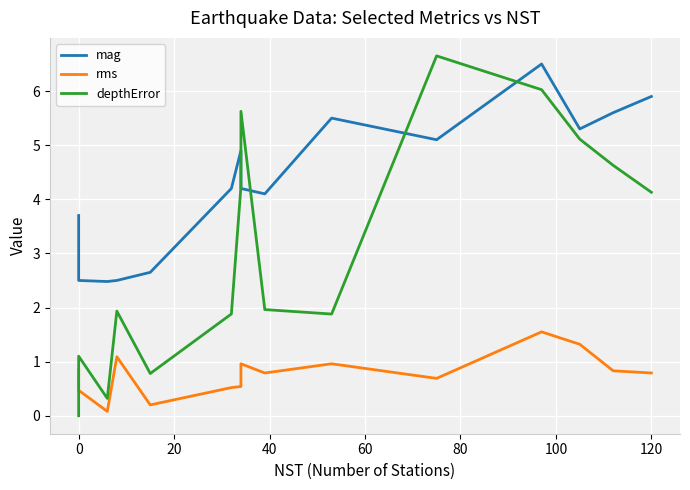

Reading right to left, list all the values displayed in this chart.

mag: 5.9	5.6	5.3	6.5	5.1	5.5	4.1	4.2	4.9	4.2	2.6	2.5	2.5	2.5	3.7
rms: 0.8	0.8	1.3	1.6	0.7	1.0	0.8	1.0	0.5	0.5	0.2	1.1	0.1	0.5	0.8
depthError: 4.1	4.6	5.1	6.0	6.7	1.9	2.0	5.6	4.2	1.9	0.8	1.9	0.3	1.1	0.0